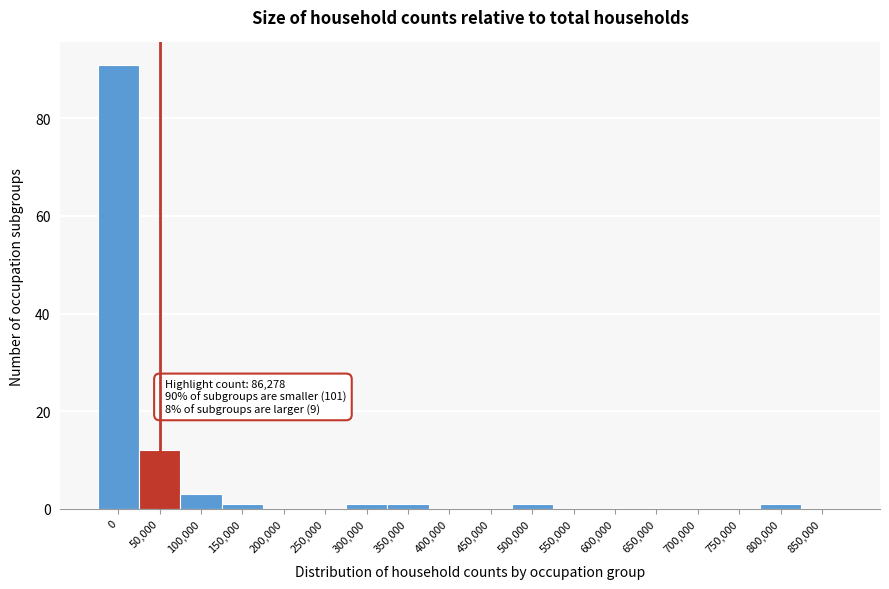

Reading right to left, extract all data points from this chart.

850,000=0	800,000=1	750,000=0	700,000=0	650,000=0	600,000=0	550,000=0	500,000=1	450,000=0	400,000=0	350,000=1	300,000=1	250,000=0	200,000=0	150,000=1	100,000=3	50,000=12	0=91